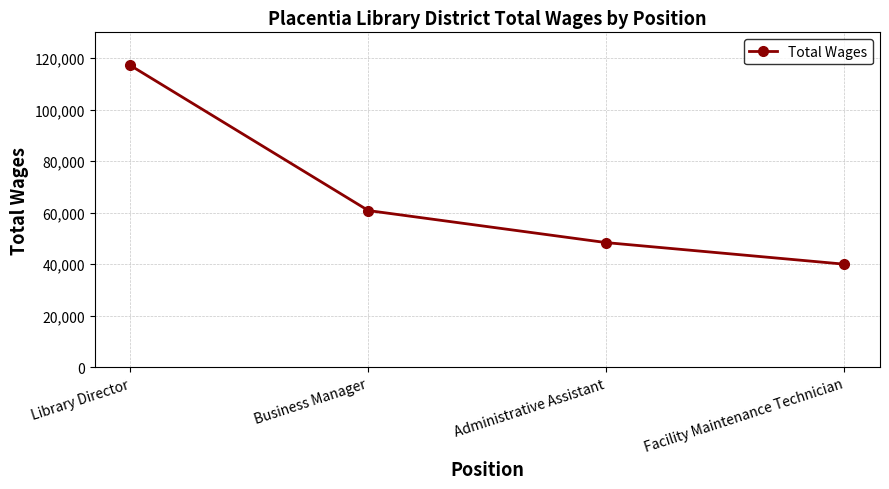

What is the label of the 3rd point from the left?

Administrative Assistant